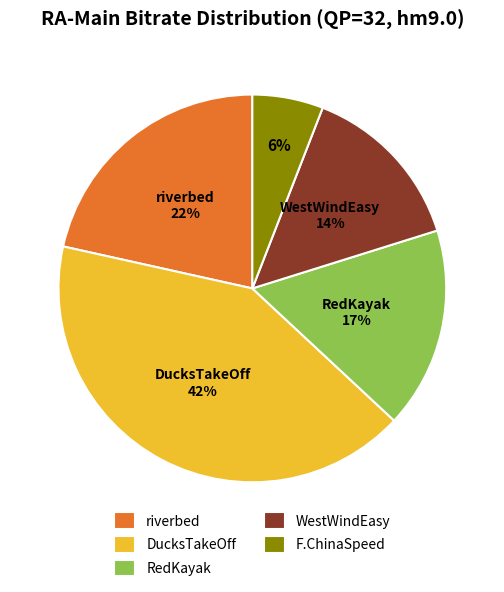

True or false: WestWindEasy accounts for 14% of the total.

True